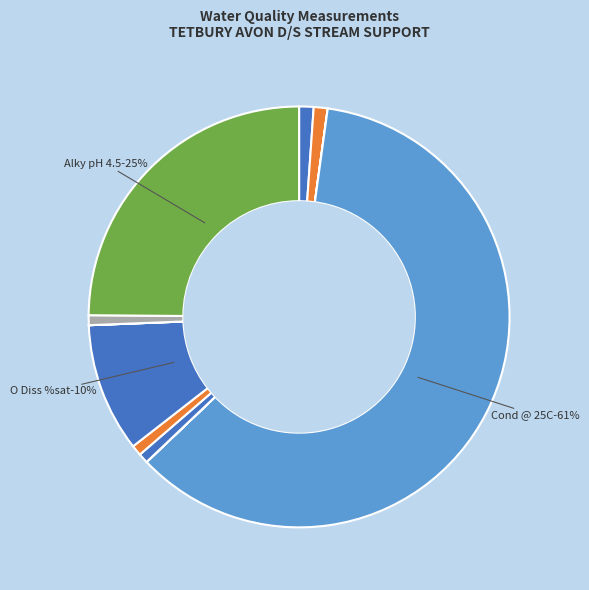

How much of the chart is everything except O Diss %sat?

90.1%